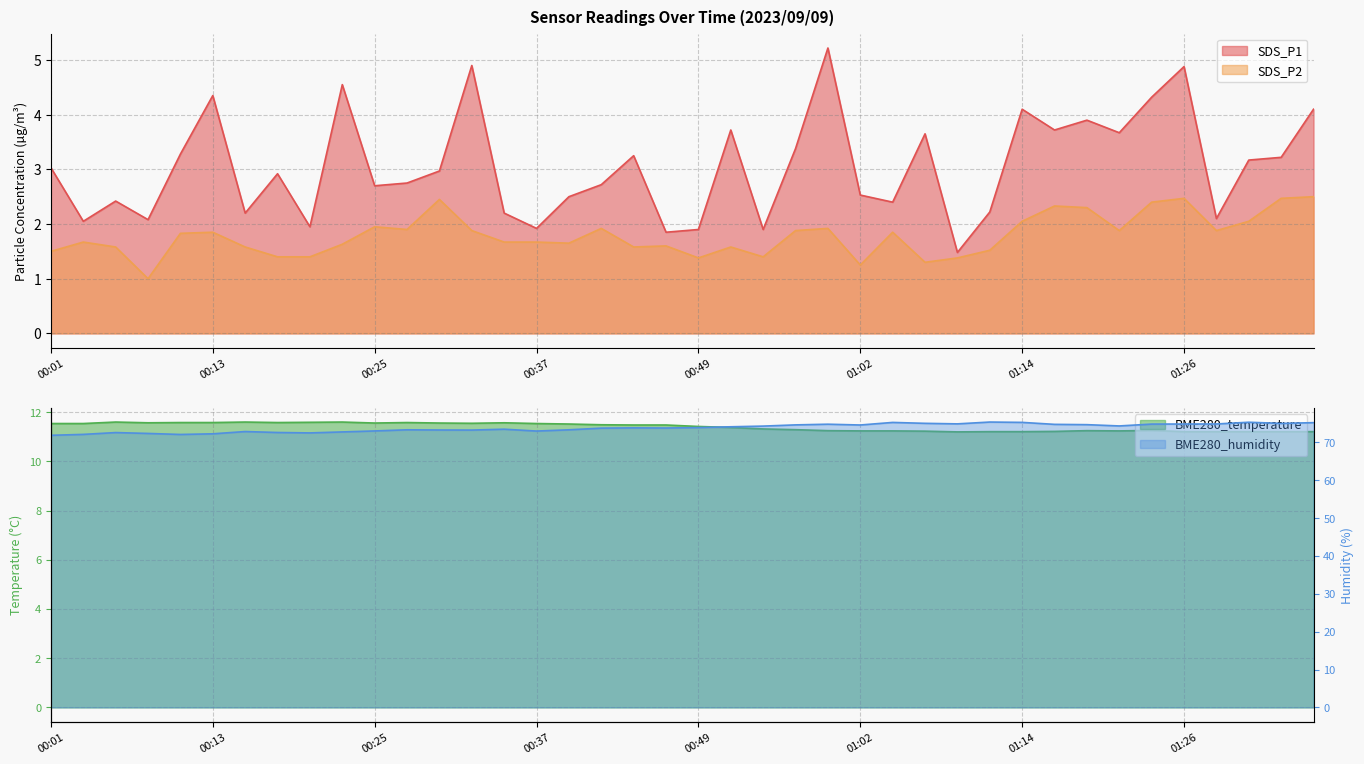

The value of SDS_P1 at 00:18 is 0.9. True or false?

False